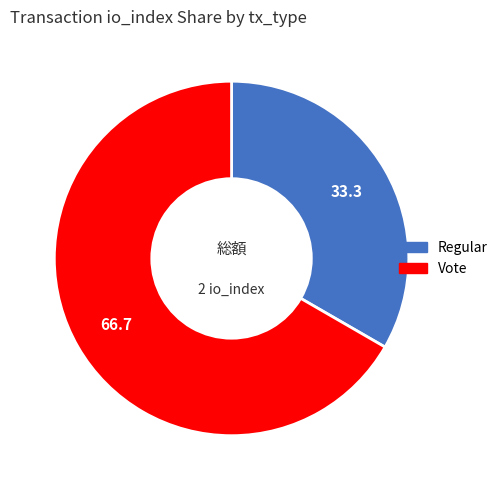

Rank the categories by value from highest to lowest.

Vote, Regular